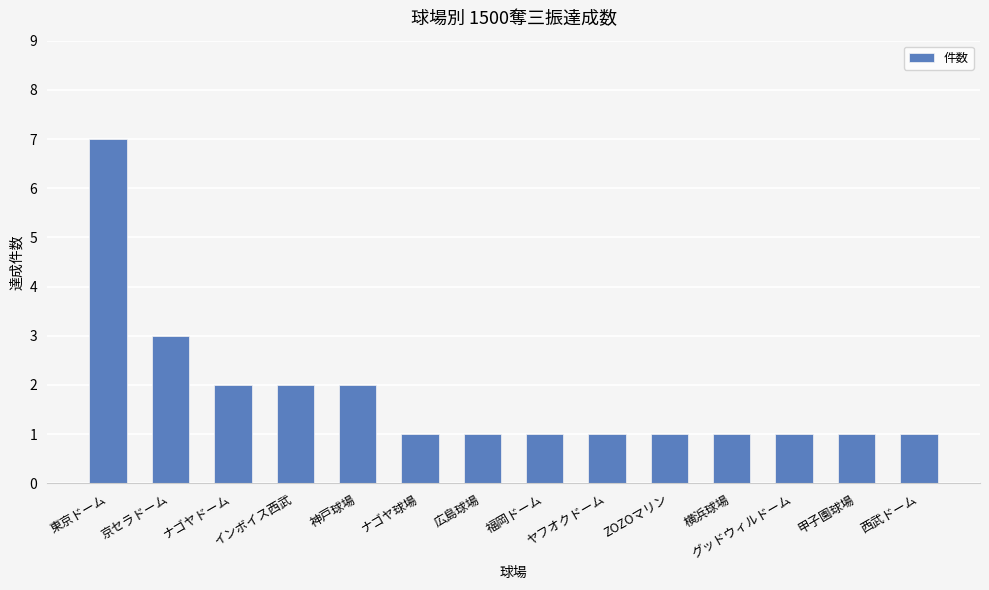

What is the change in value from 東京ドーム to ZOZOマリン?

-6